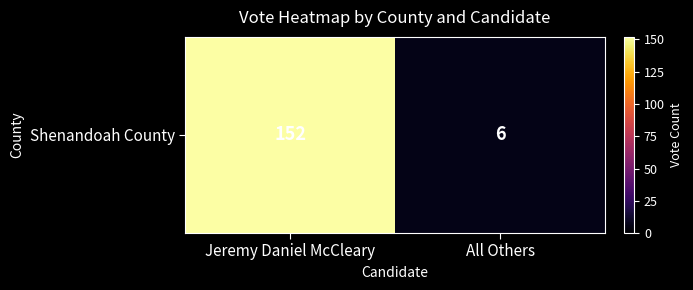

What is the sum of all values?

158